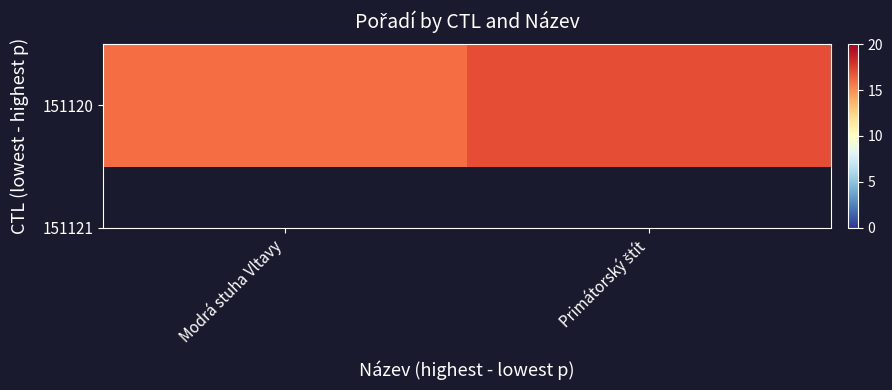

How many values are between 16 and 17?

2